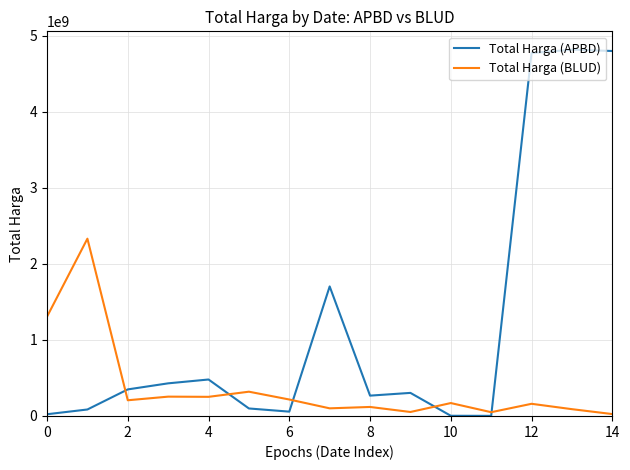

How many lines are shown in the chart?

2